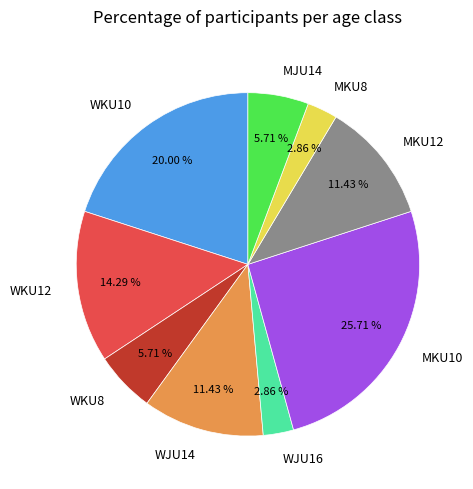

Do WKU12 and MKU10 together represent more than half of the pie?

No